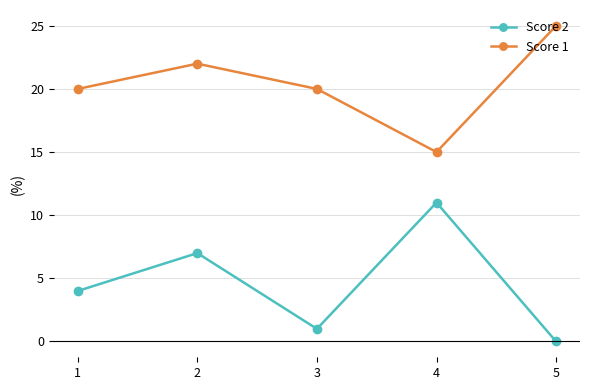

True or false: Score 2 has a value of 0 at 5.

True